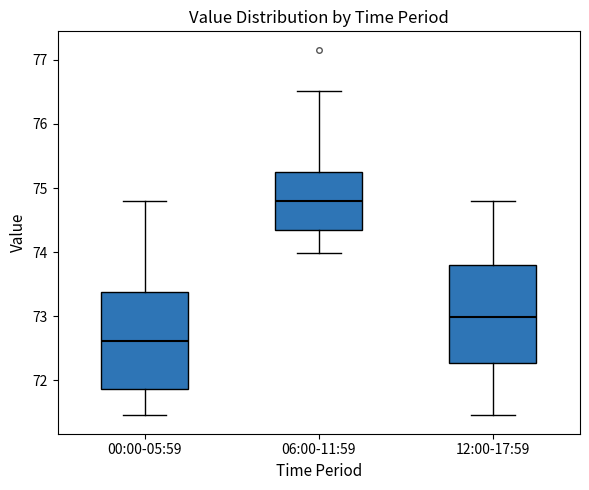

Which box's median line is the highest?

06:00-11:59